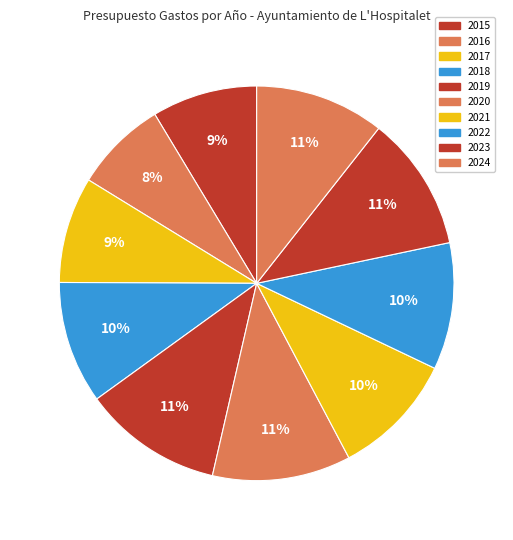

How many slices are in this pie chart?

10